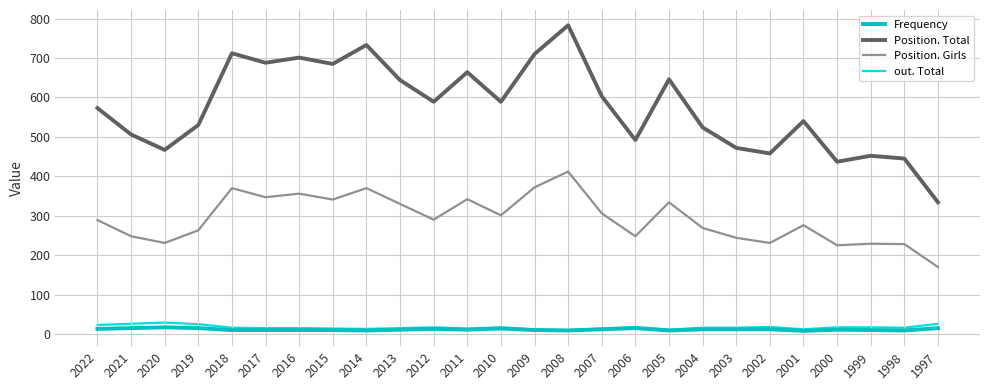

The Position. Girls series shows 332 at 2000. True or false?

False